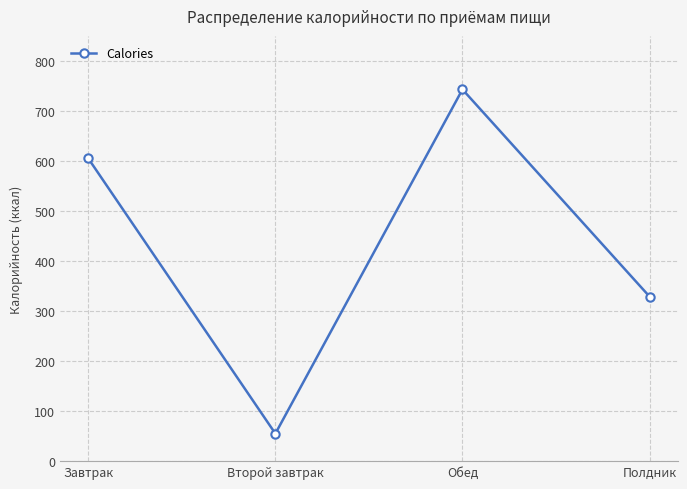

Which category has the highest value across all series?

Обед